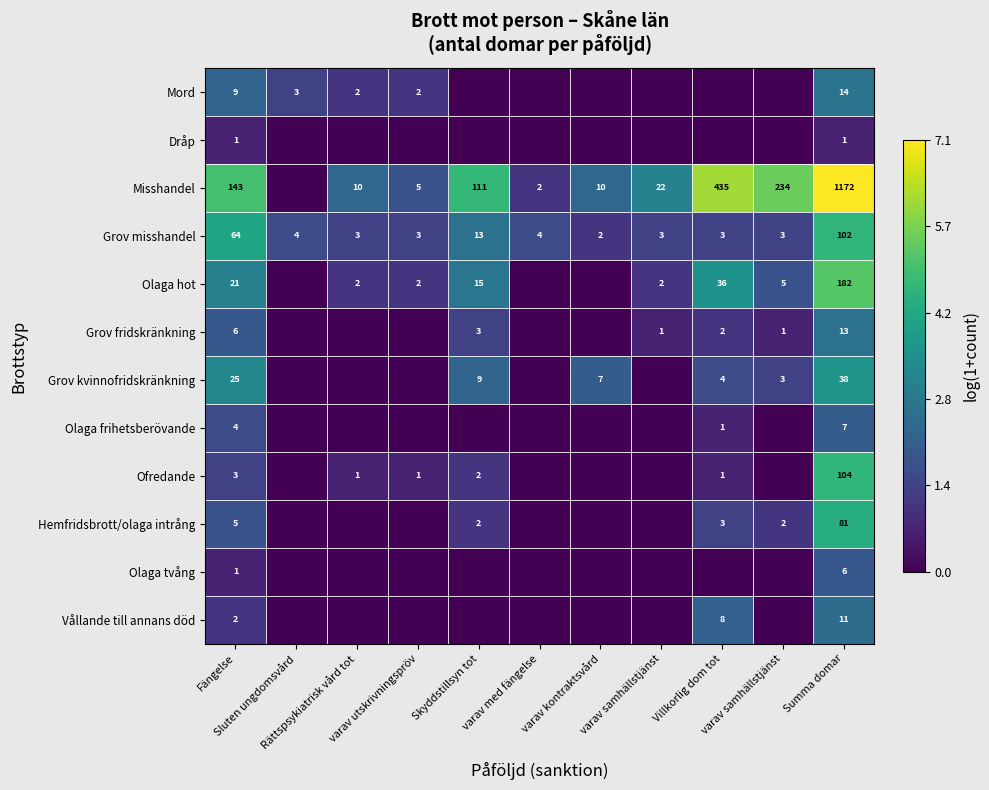

Between varav utskrivningspröv and Summa domar, which series saw the biggest shift?

Misshandel